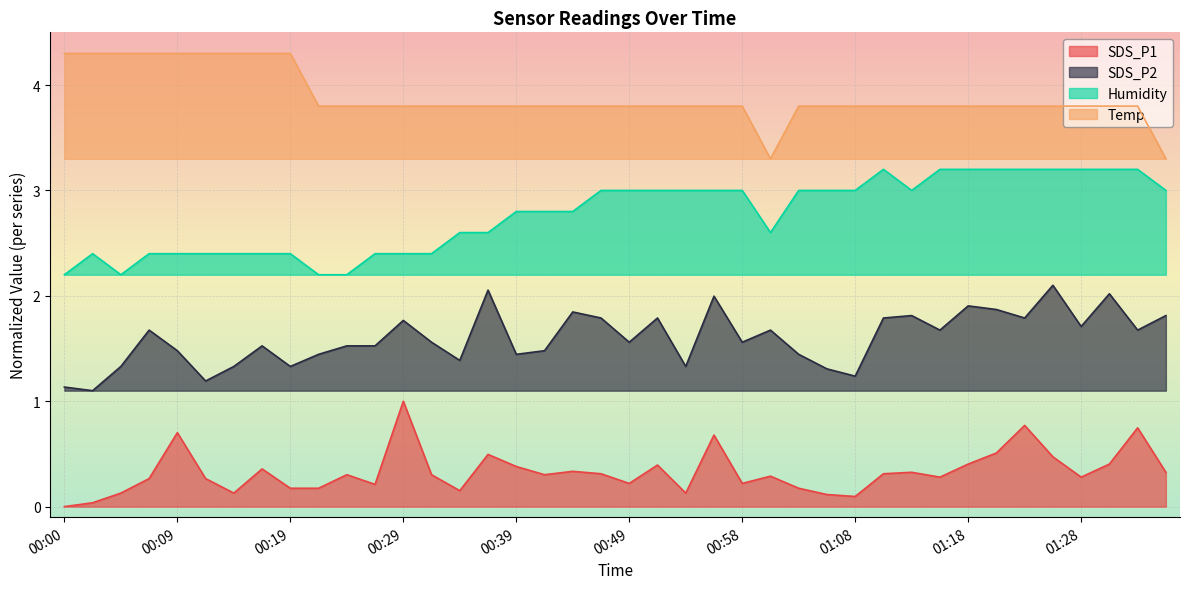

What are all the series names shown in the legend?

SDS_P1, SDS_P2, Humidity, Temp